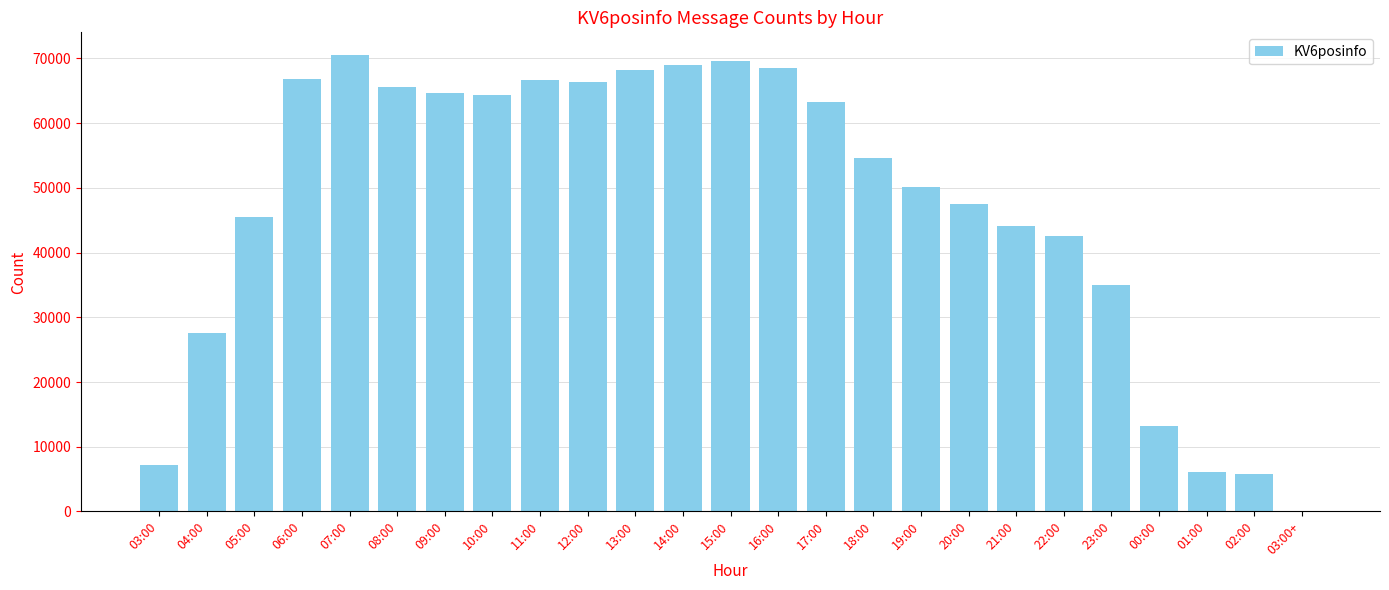

What is the greatest value displayed?

70499